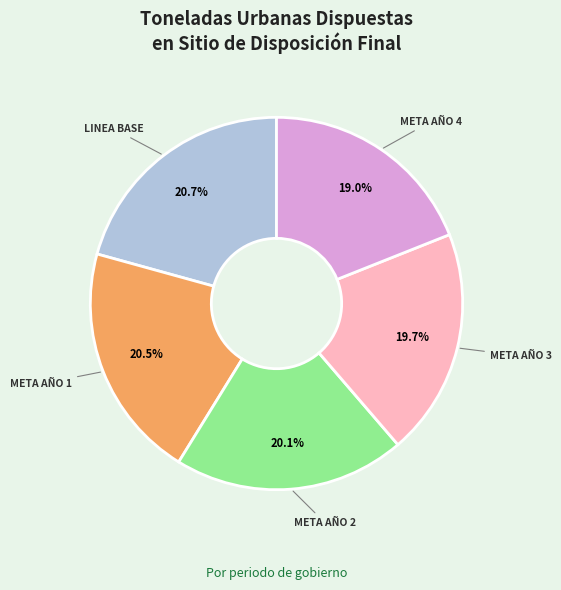

Does any single category account for the majority?

No